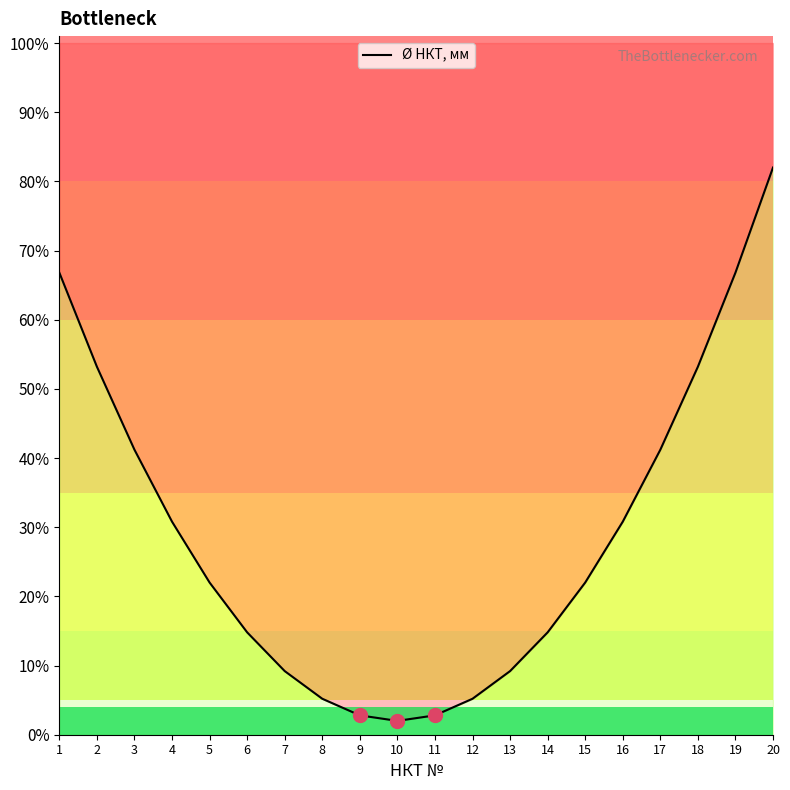

What is the difference between the second highest and second lowest values?

64.0